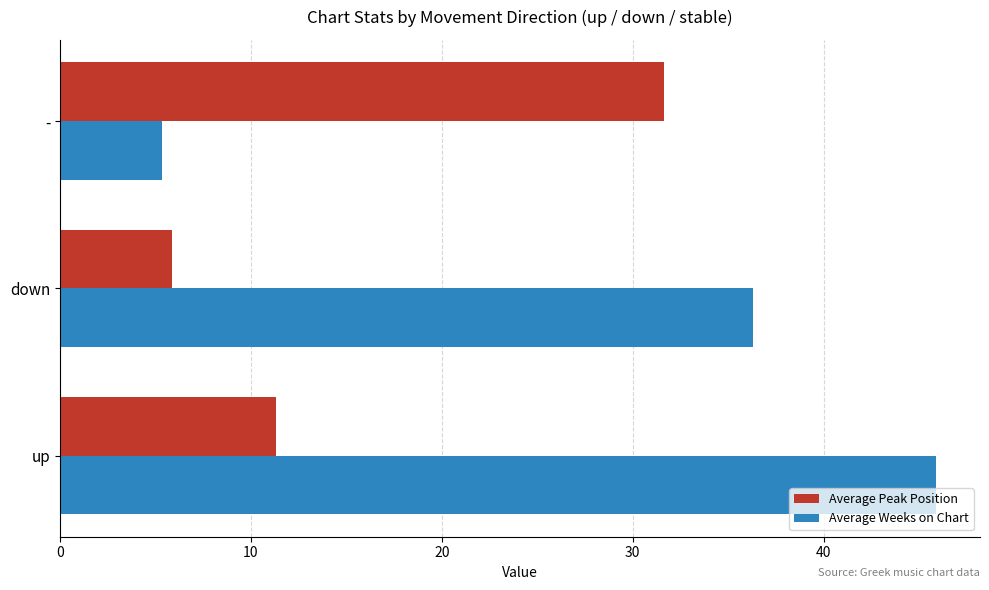

Which series has the largest total across all categories?

Average Weeks on Chart